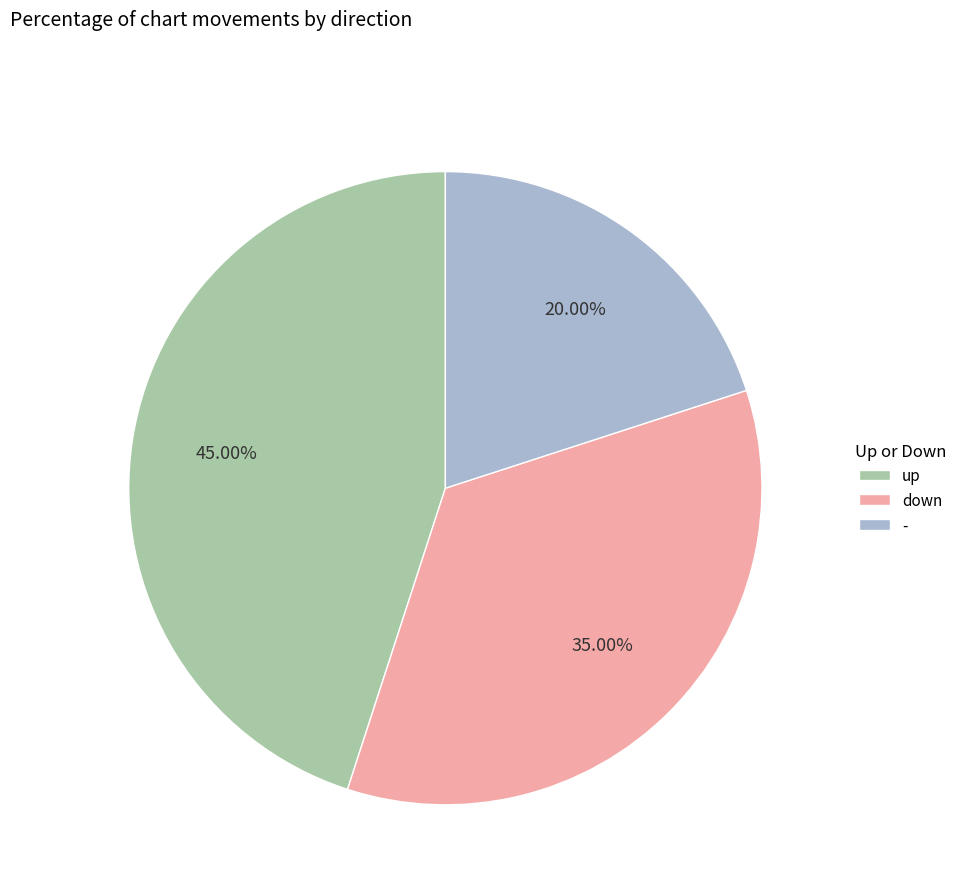

Count the number of slices in the pie.

3